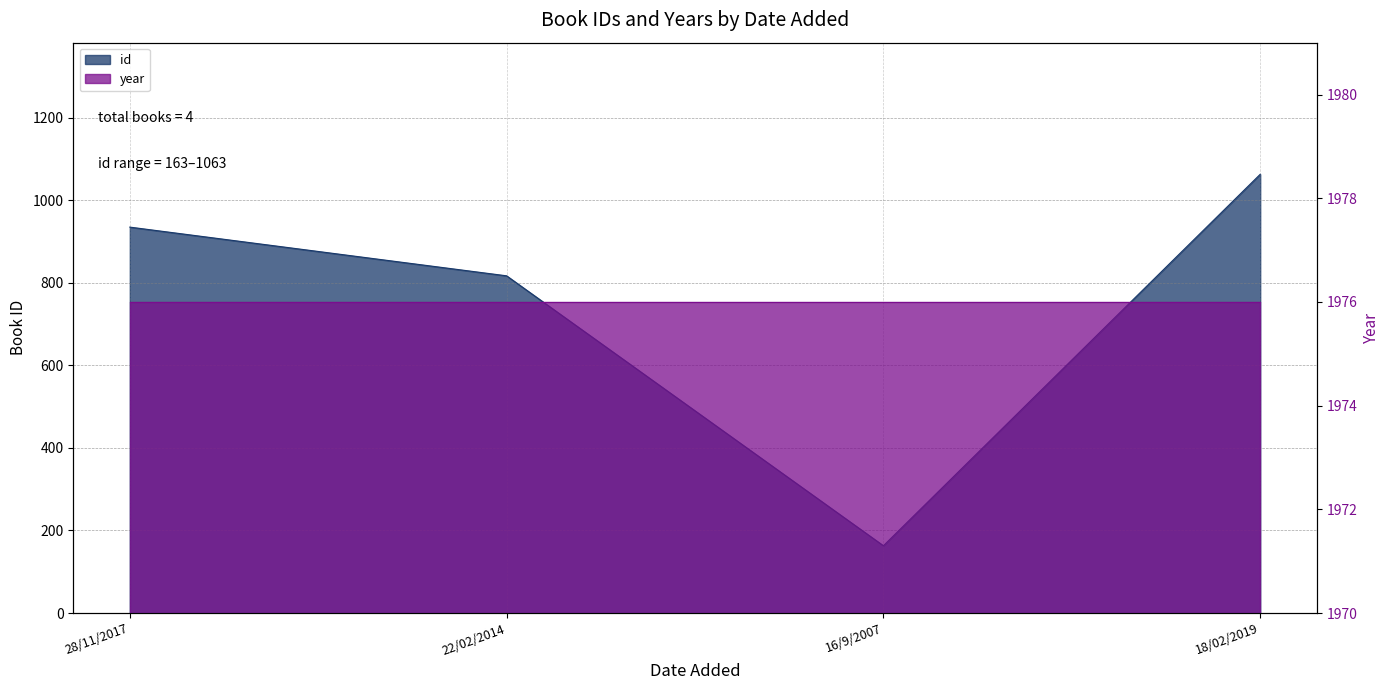

What is the change in value from 22/02/2014 to 16/9/2007?

-654